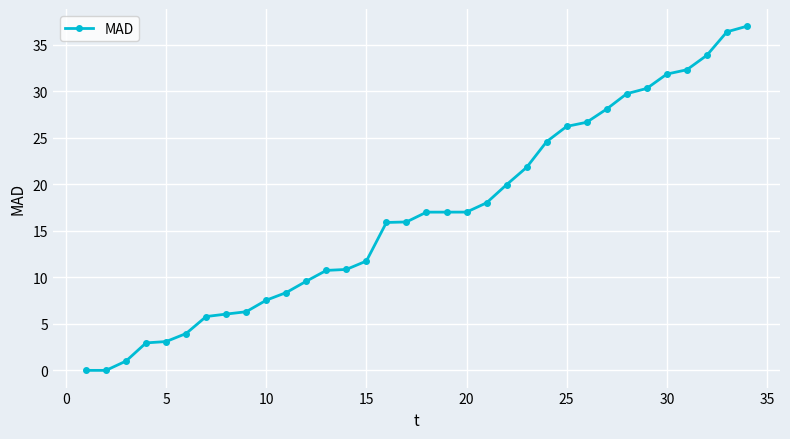

What is the average value?

16.7